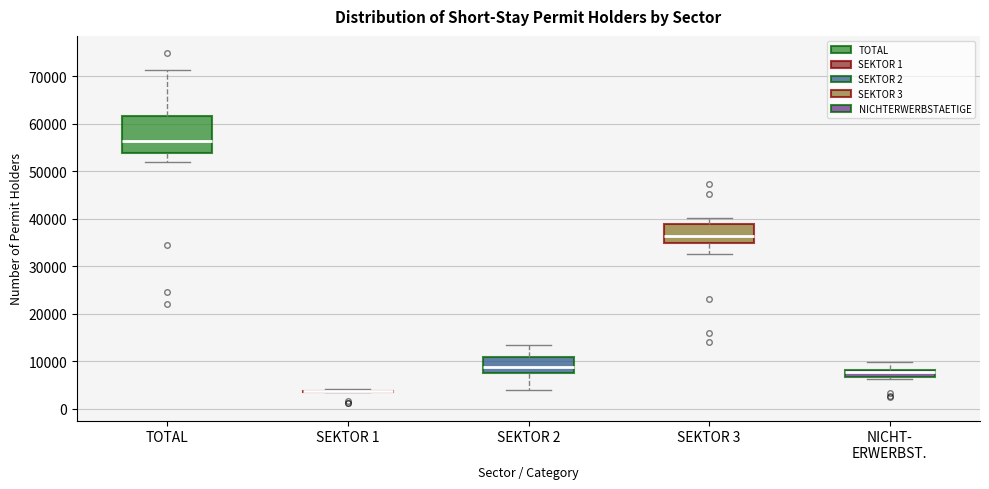

Where does the upper whisker of the box for TOTAL end on the y-axis? The values are not printed on the chart, so give them approximately, as read against the axis.

71000